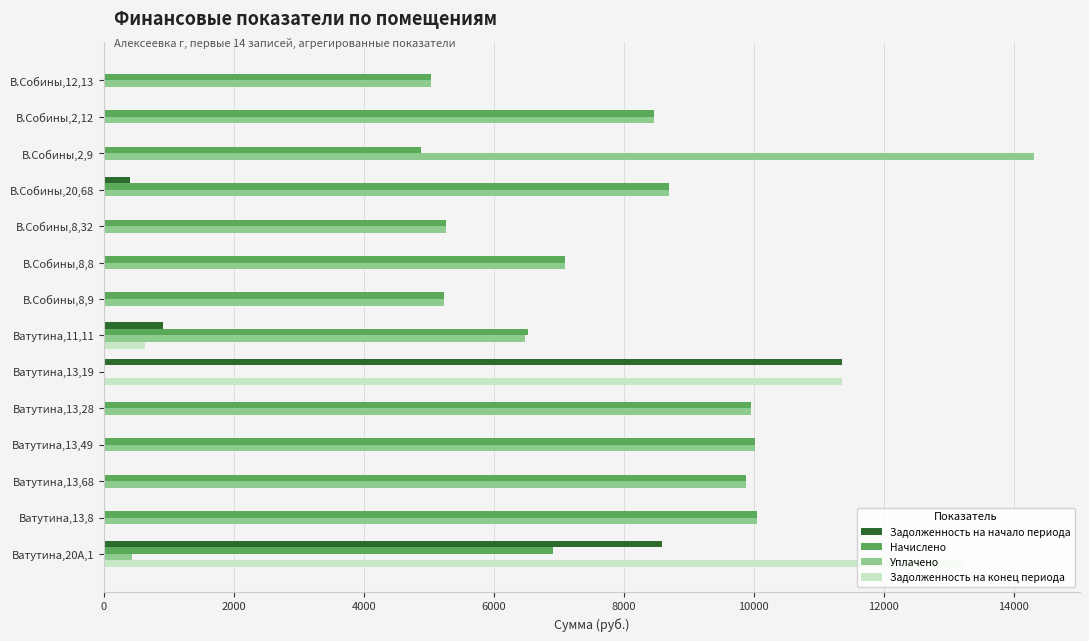

What is the sum of all Уплачено values?

100944.3